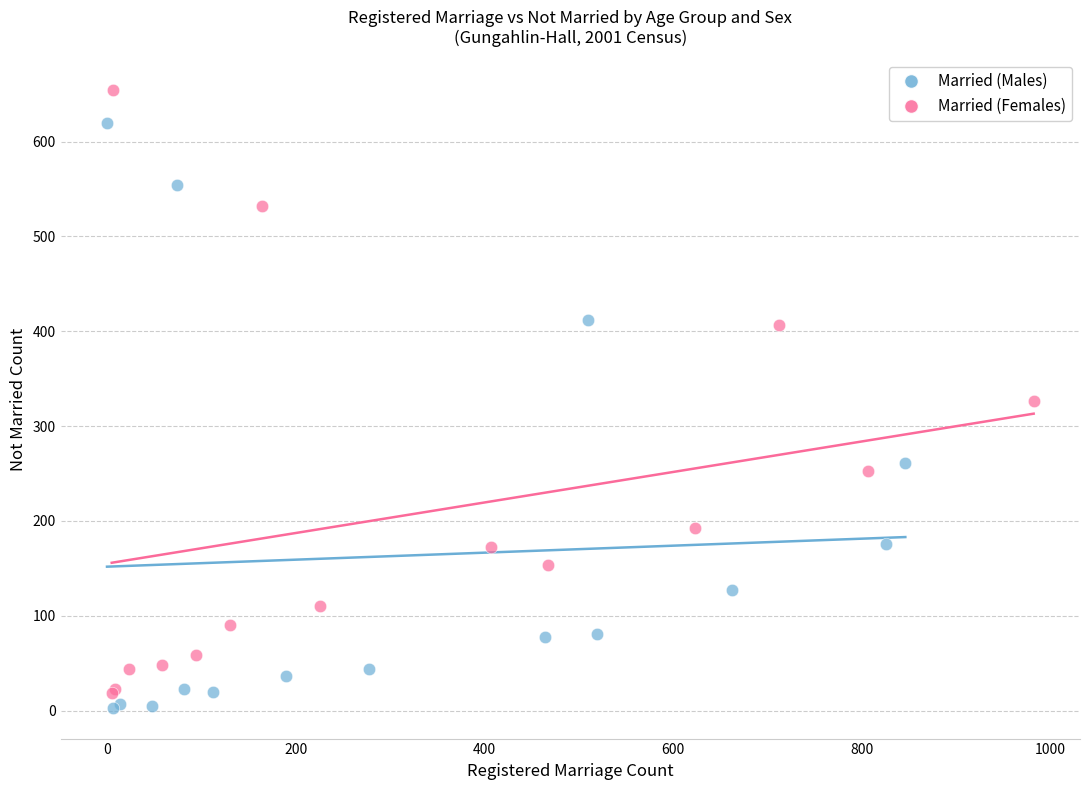

Which series has the widest spread of Y values?

Married (Females)